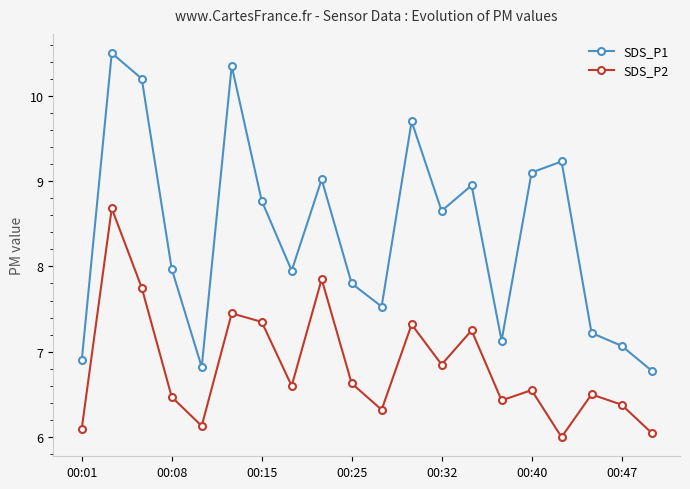

List the series in order of their overall mean, highest first.

SDS_P1, SDS_P2